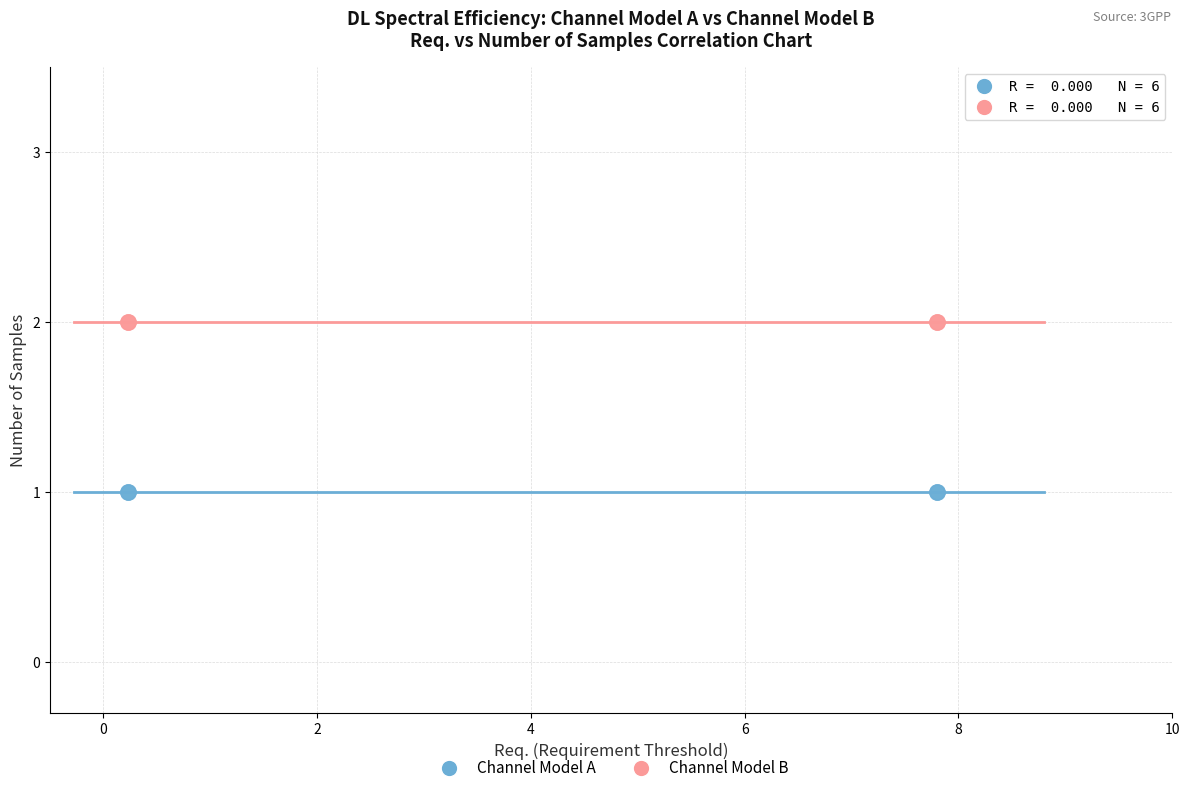

Which series contains the lowest Y value?

Channel Model A